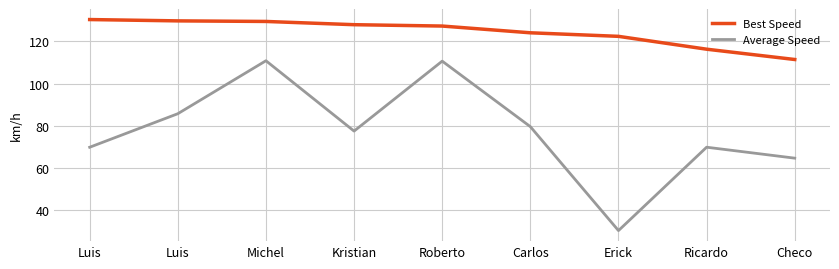

Which series changed the most between Roberto and Checo?

Average Speed